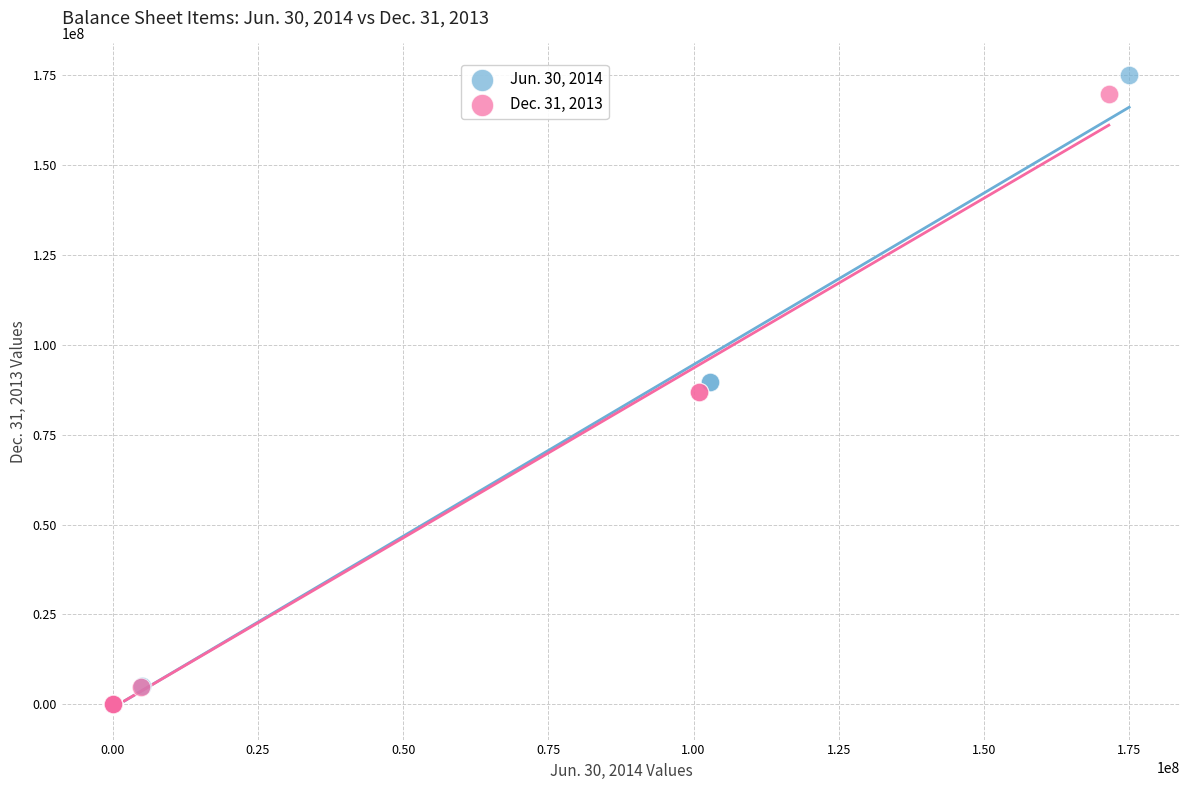

What are all the series names shown in the legend?

Jun. 30, 2014, Dec. 31, 2013